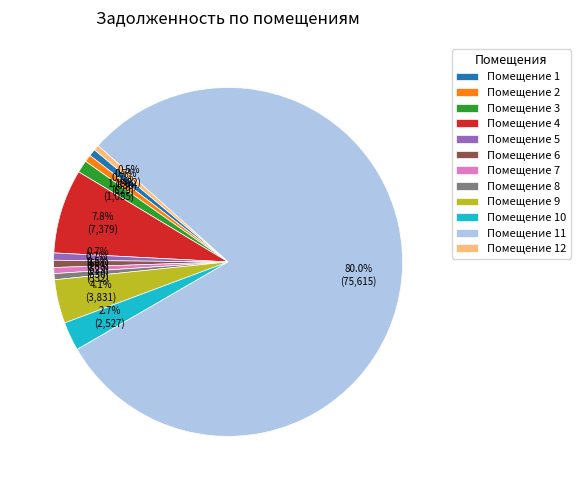

Count the number of slices in the pie.

12